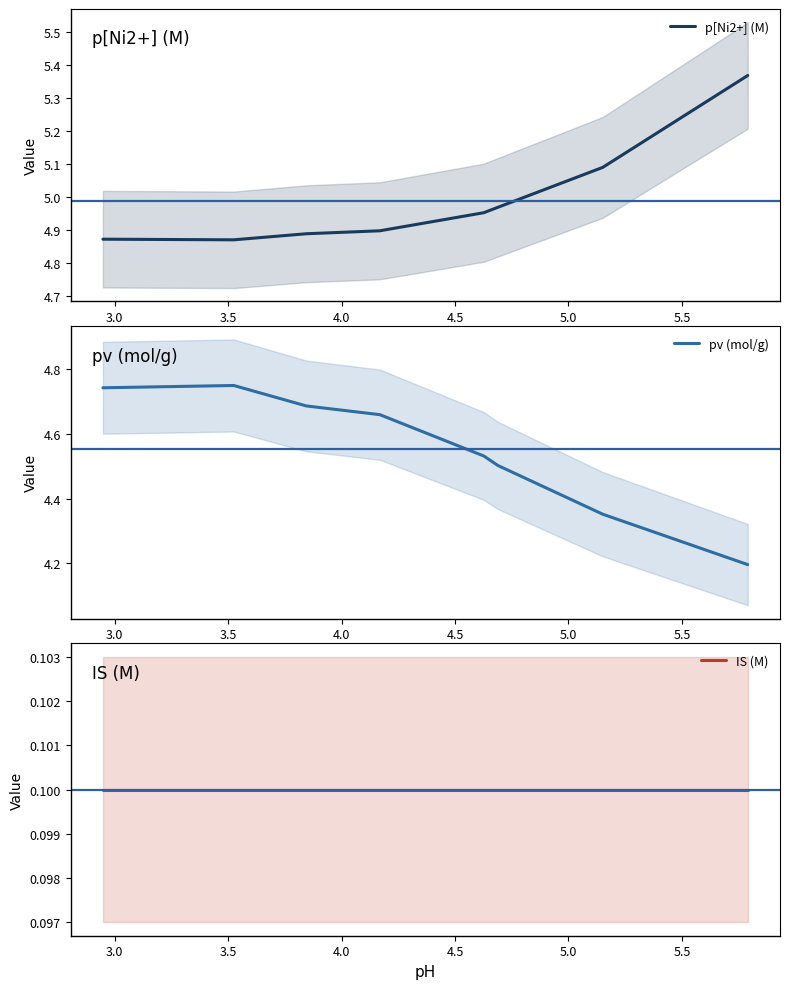

True or false: IS (M) and p[Ni2+] (M) cross at least once.

False